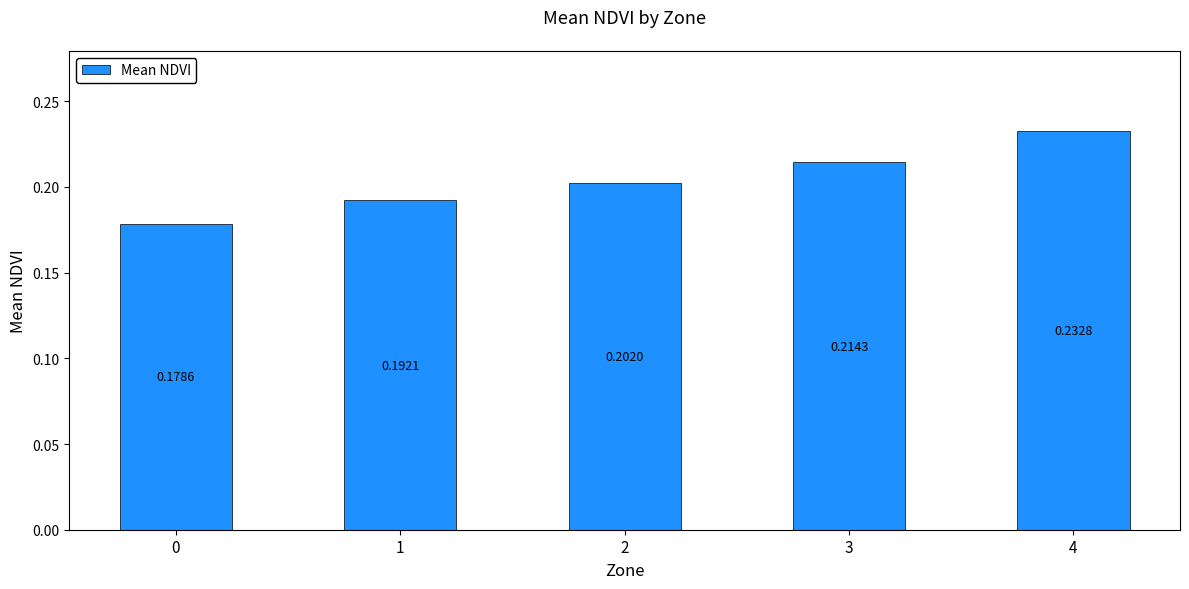

Rank the categories by value from highest to lowest.

4, 3, 2, 1, 0